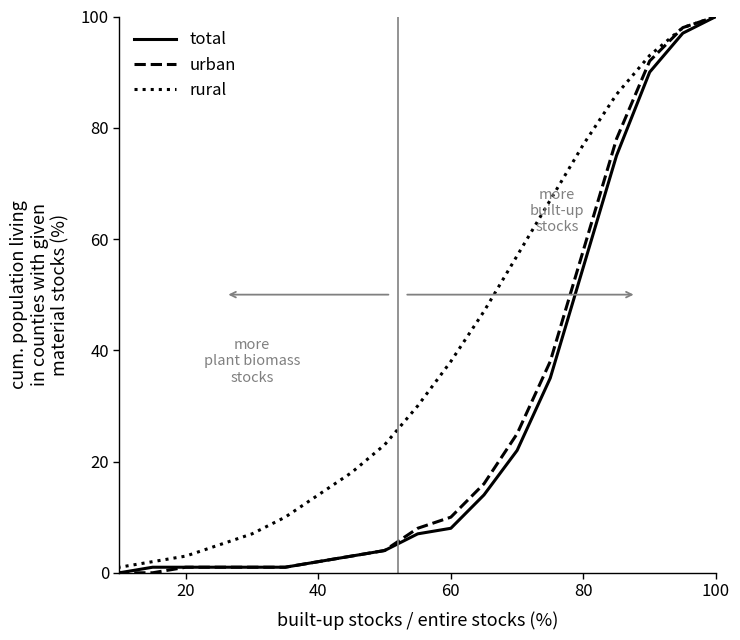

What is the highest value of the total series?

100